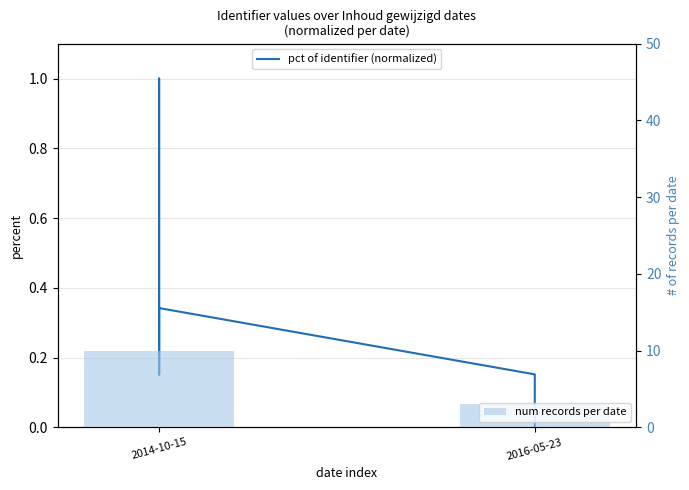

What is the sum of all values?

7.9